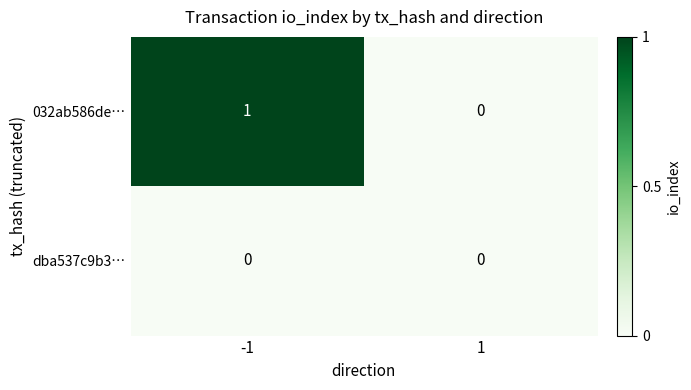

How many series are shown in this chart?

2